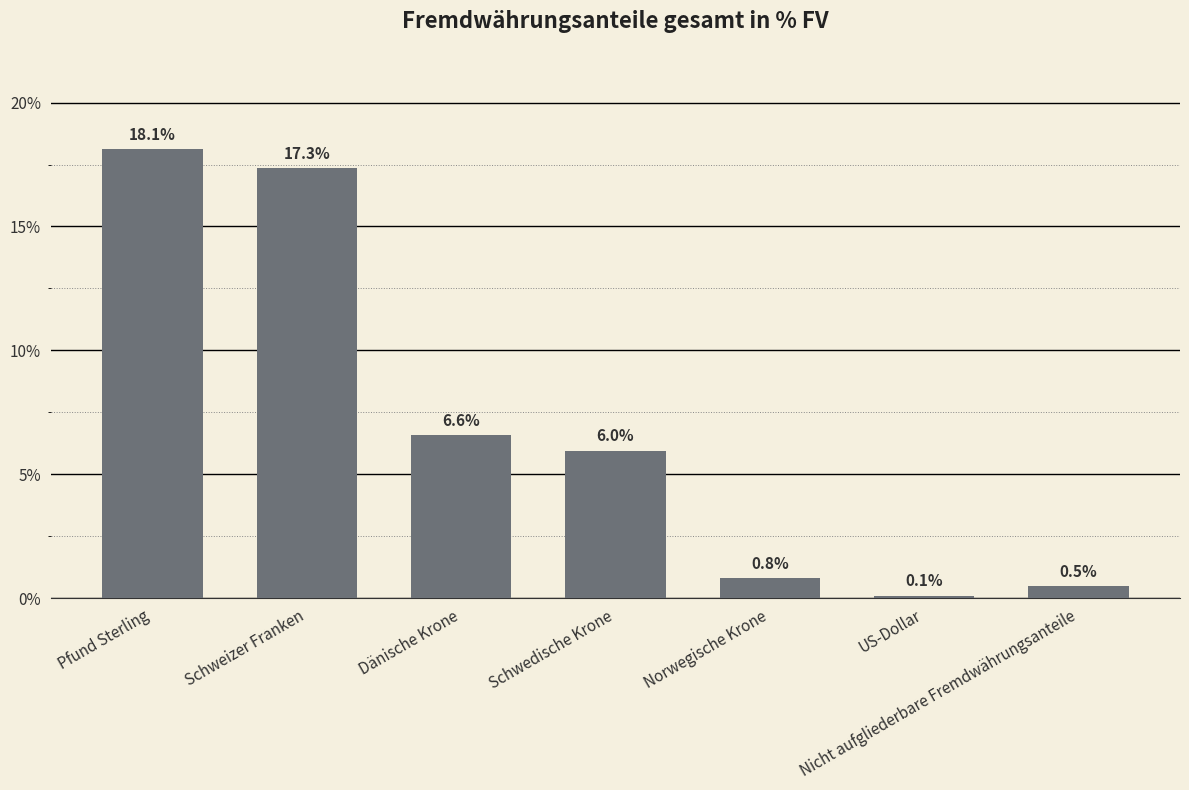

What is the average value?

7.1